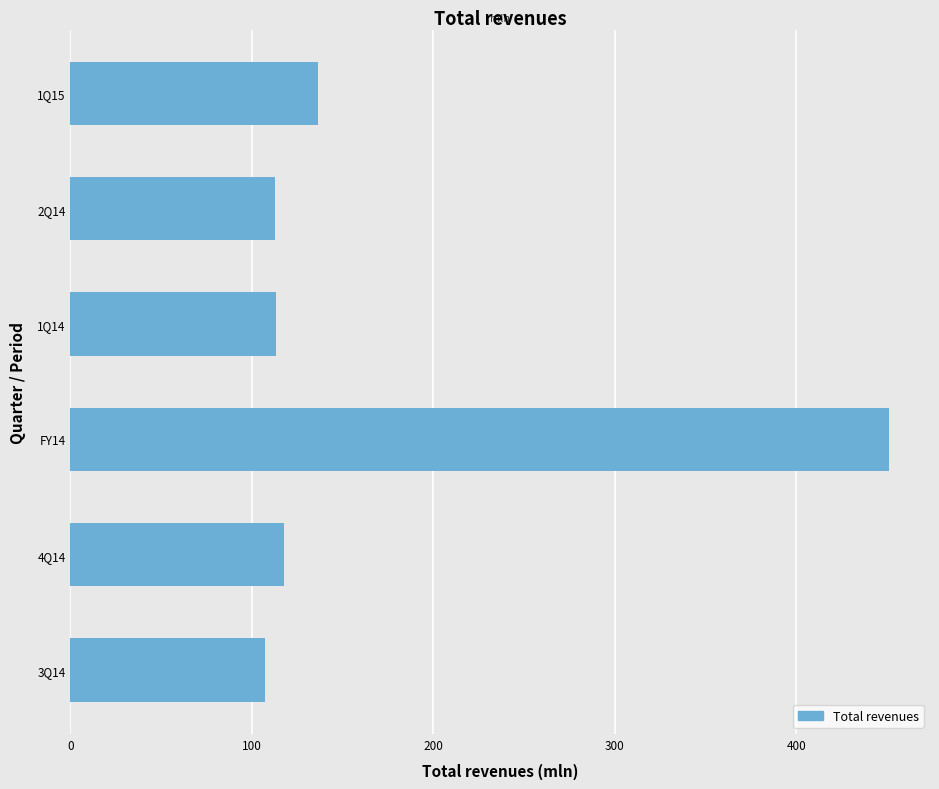

Is it true that the value at 1Q14 is 113.1?

True